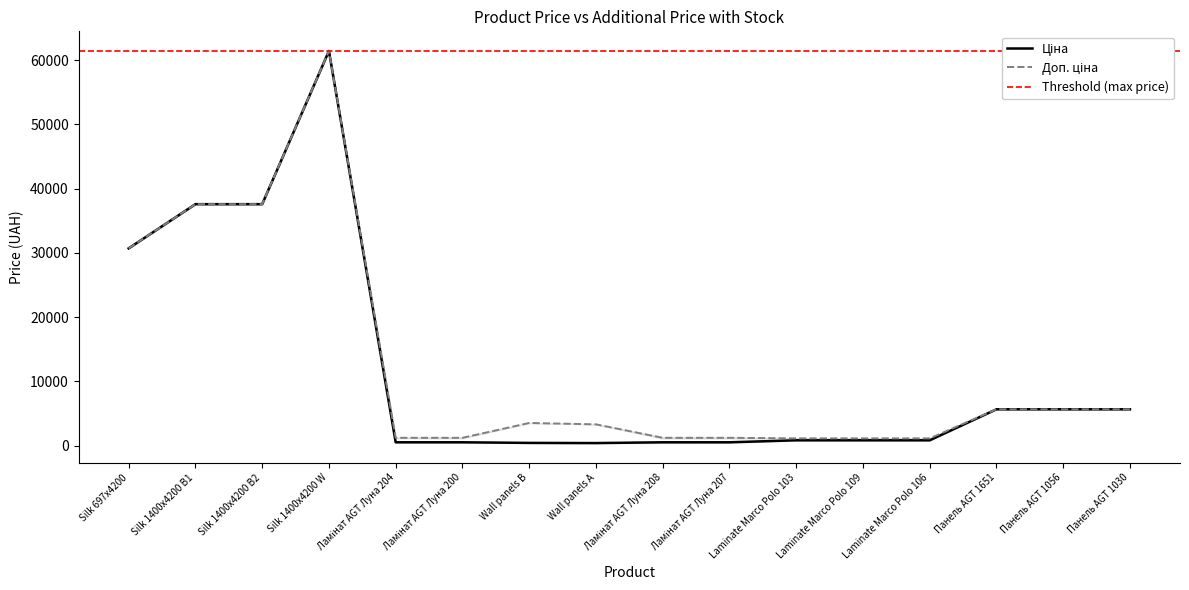

What is the difference between the Доп. ціна values at Laminate Marco Polo 103 and Панель AGT 1651?

4524.1